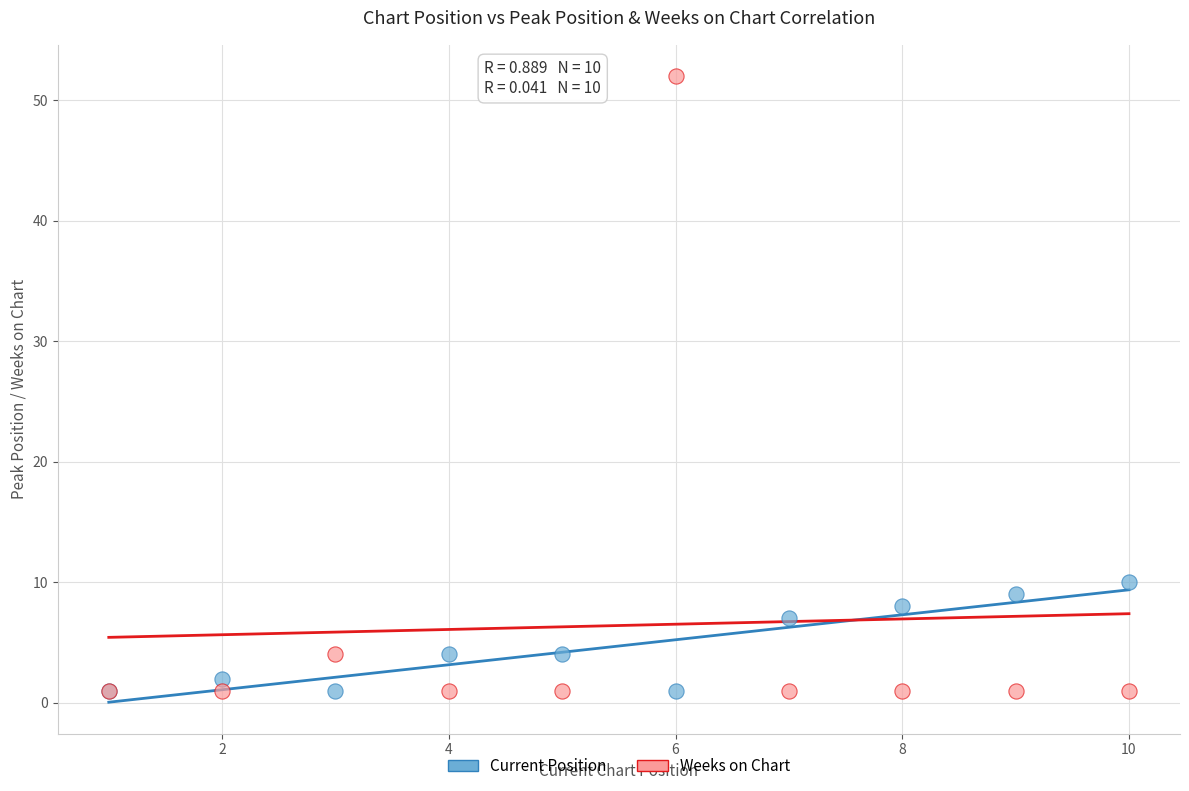

Across all series, what Y value is closest to 26?

10